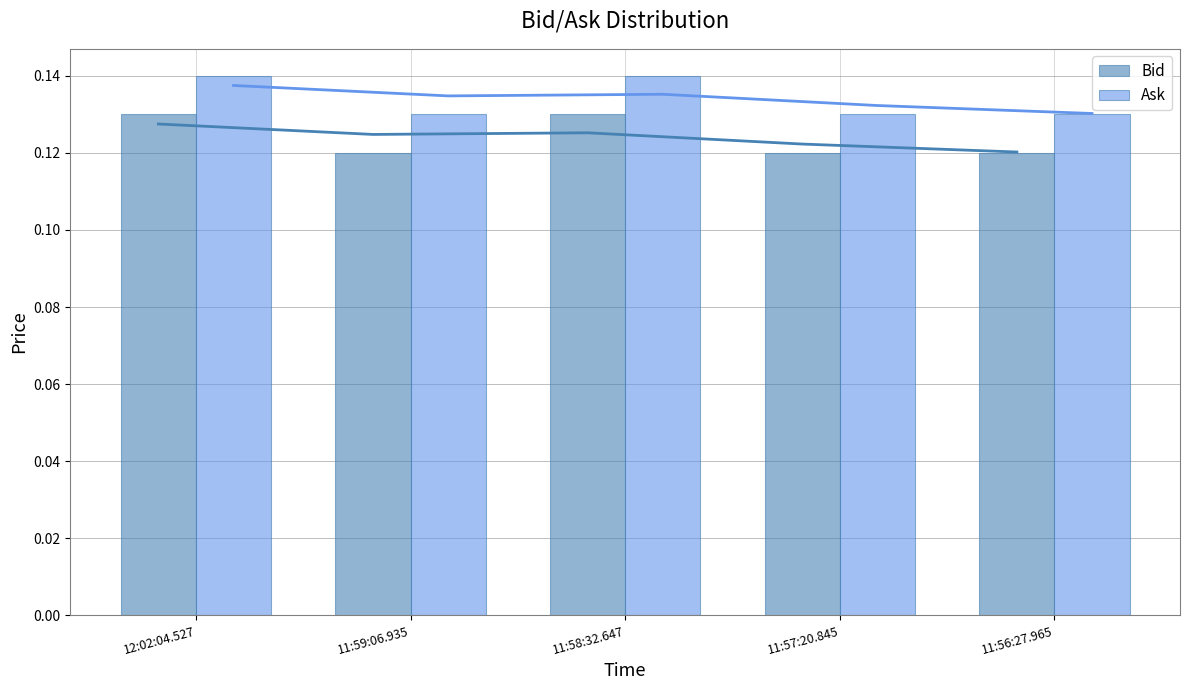

How many bars are there in each group?

2